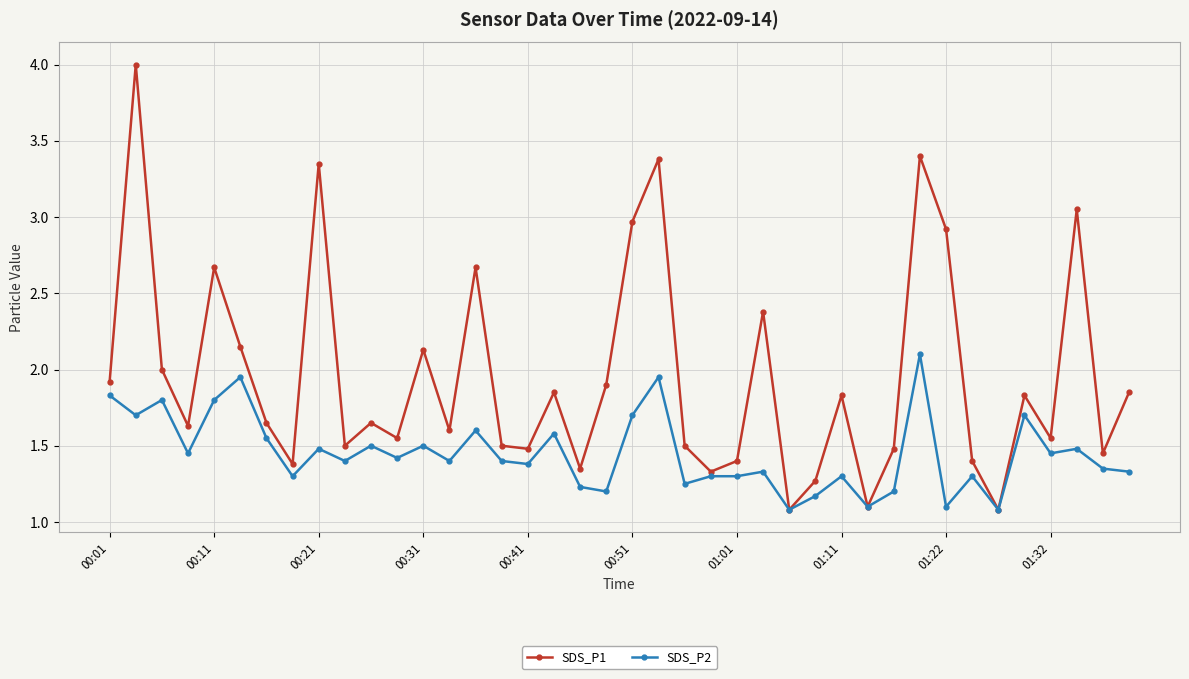

Rank the series by their average value, from lowest to highest.

SDS_P2, SDS_P1